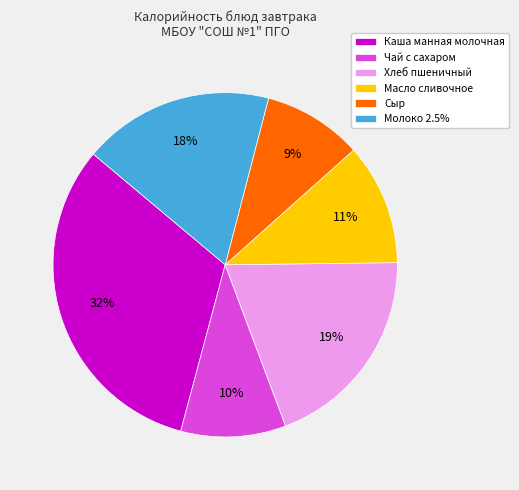

Which category has the biggest portion of the pie?

Каша манная молочная